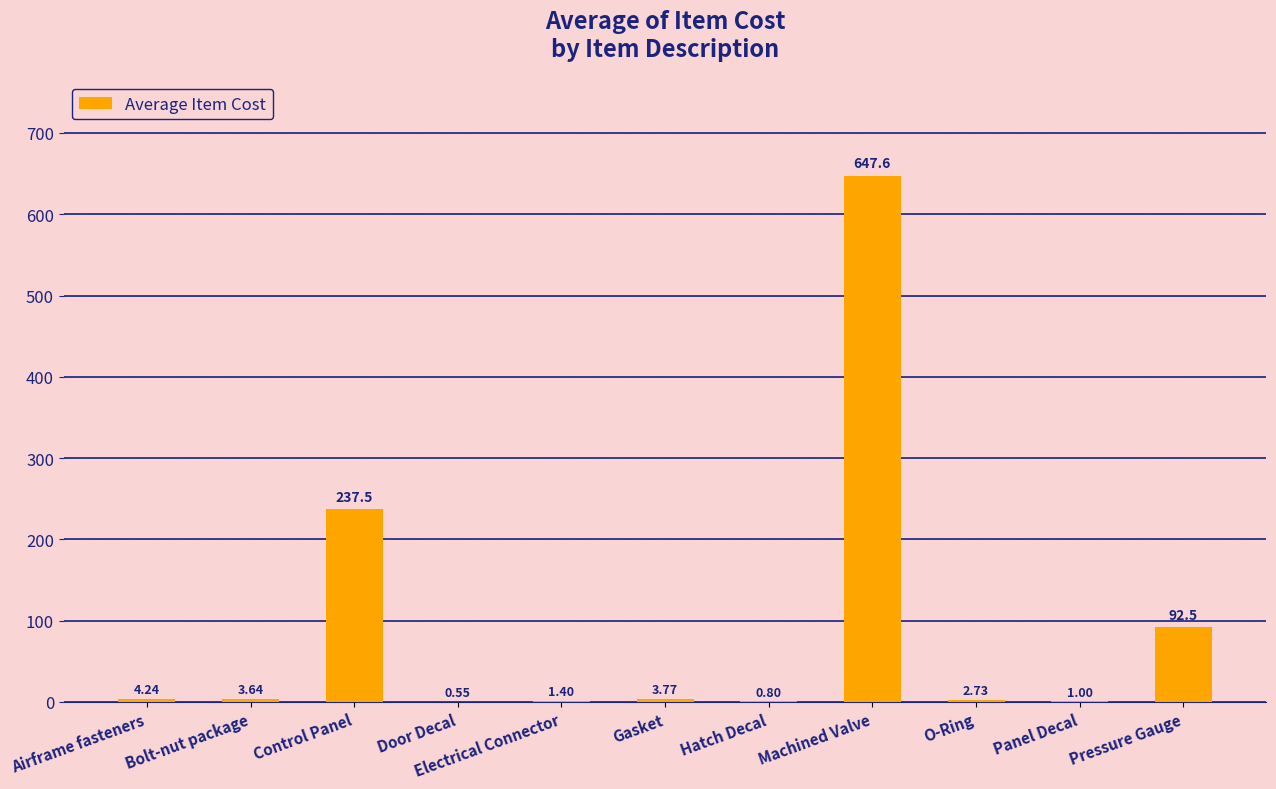

Where is the data nearest to the value 324?

Control Panel